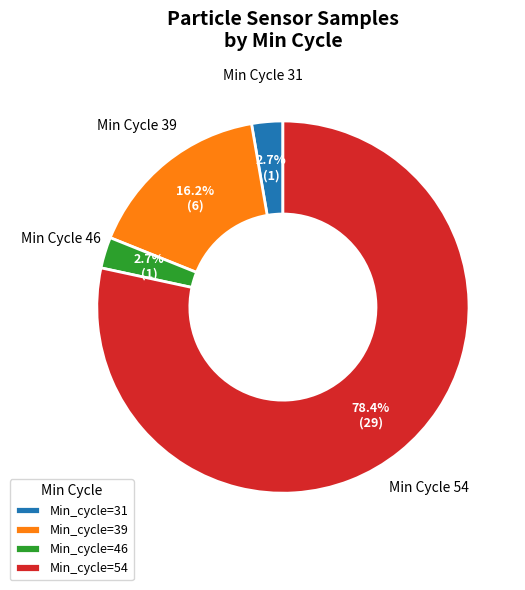

To the nearest percent, what is the average slice percentage?

25%